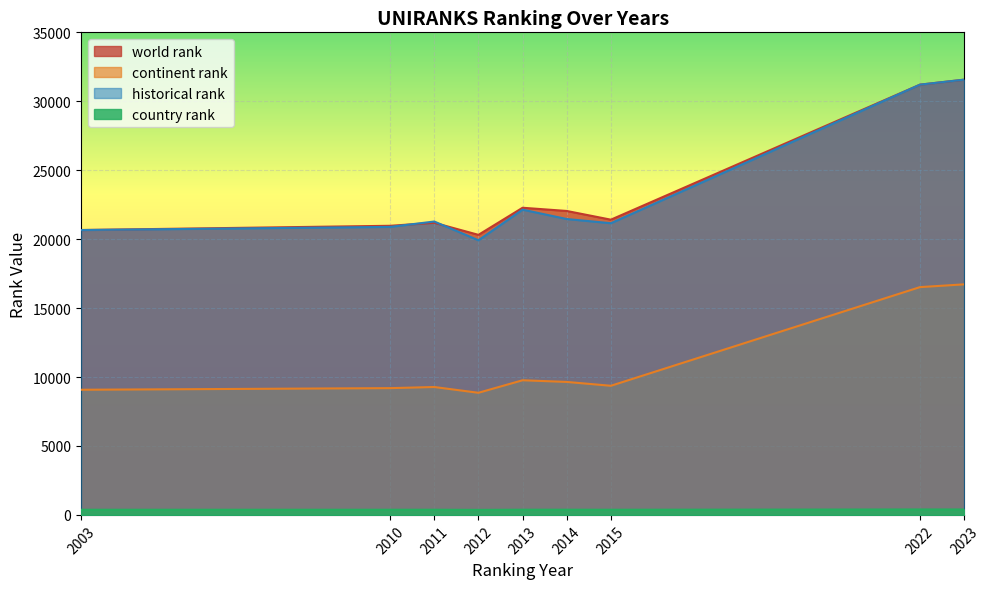

What is the difference between the continent rank values at 2003 and 2015?

288.0